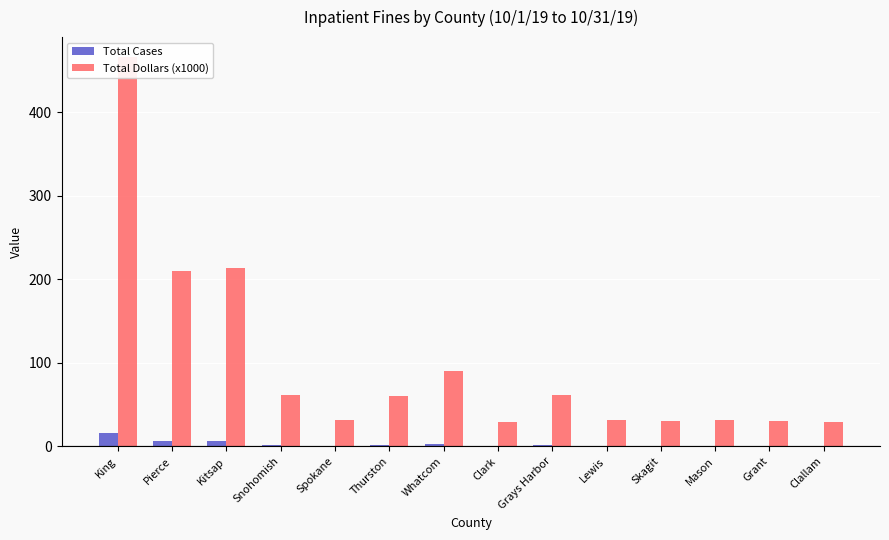

Does the chart contain stacked bars?

No